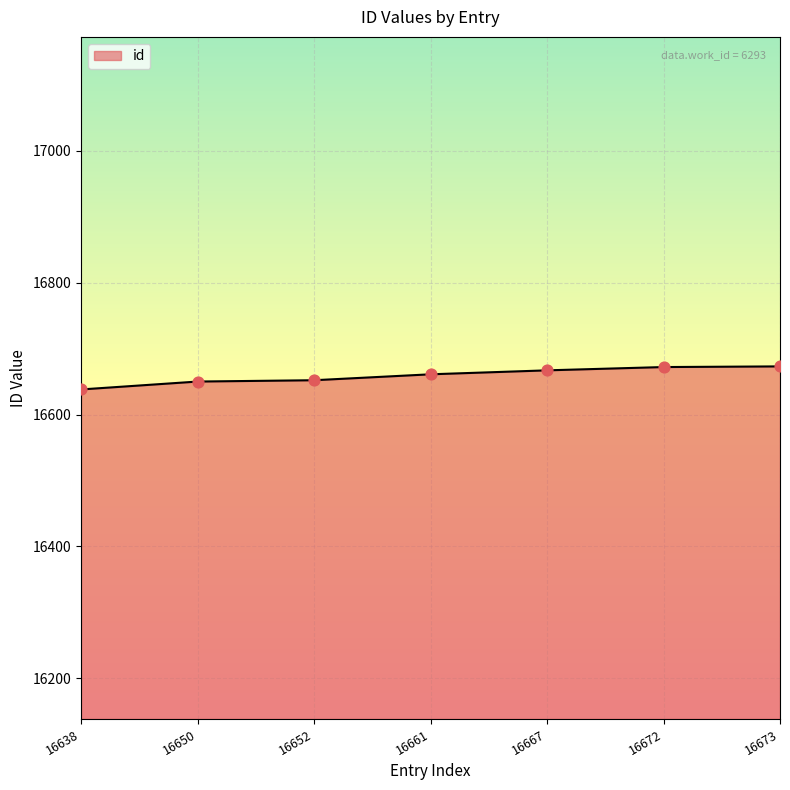

What is the change in value from 16638 to 16672?

+34